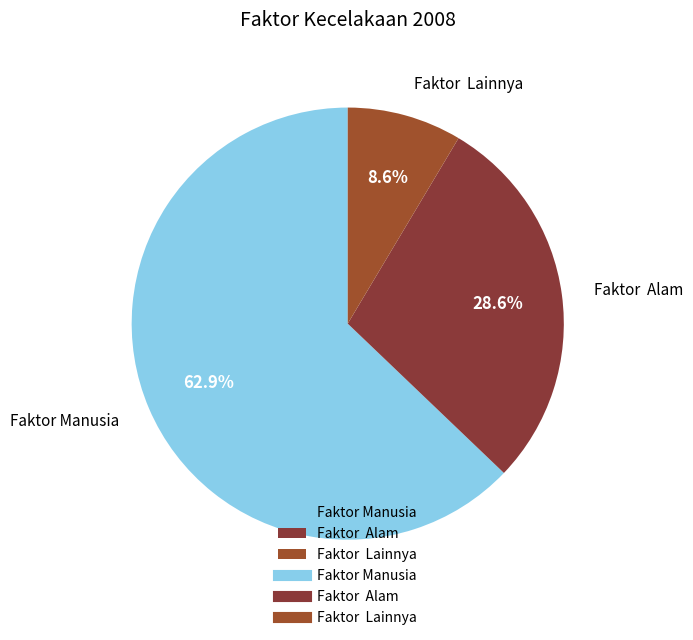

What percentage is the Faktor Manusia slice, to the nearest percent?

63%